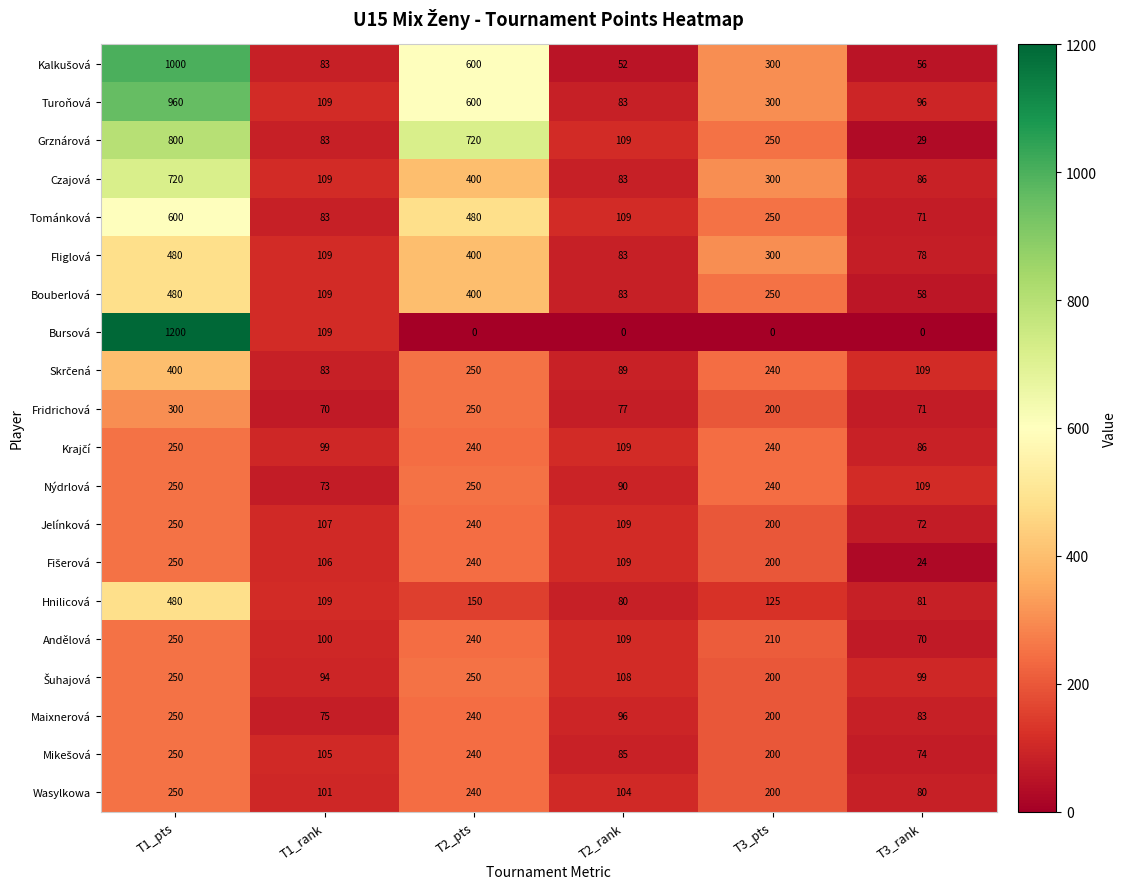

The value of Wasylkowa at T2_rank is 104. True or false?

True